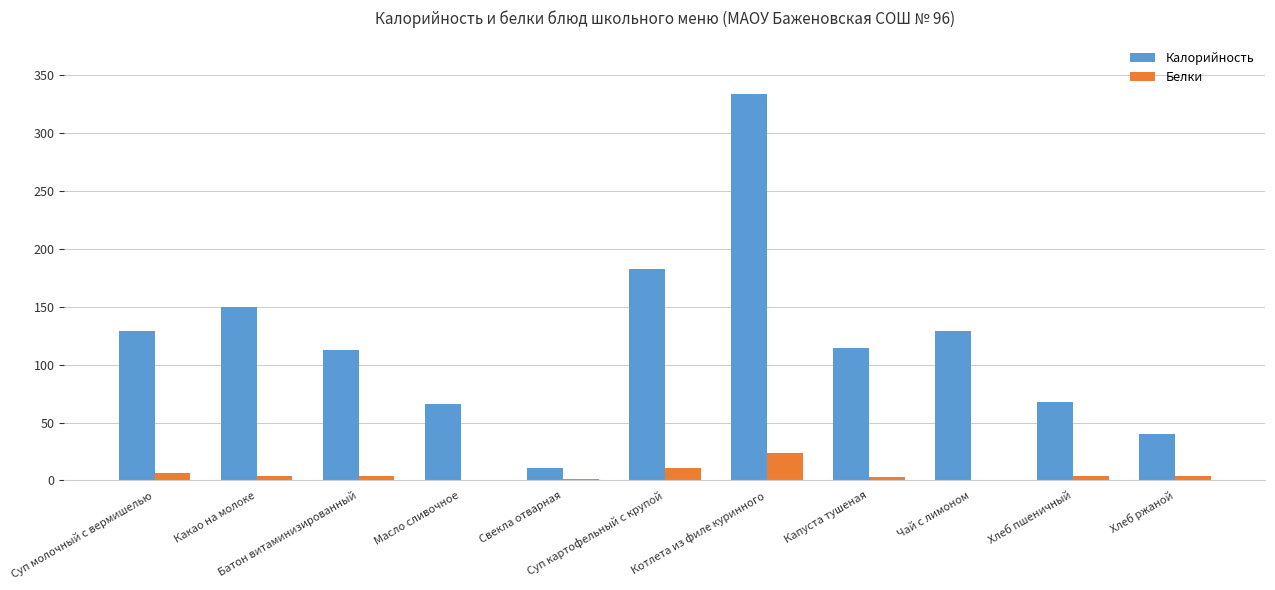

Is the value of Калорийность at Хлеб пшеничный greater than the value of Белки at Суп молочный с вермишелью?

Yes